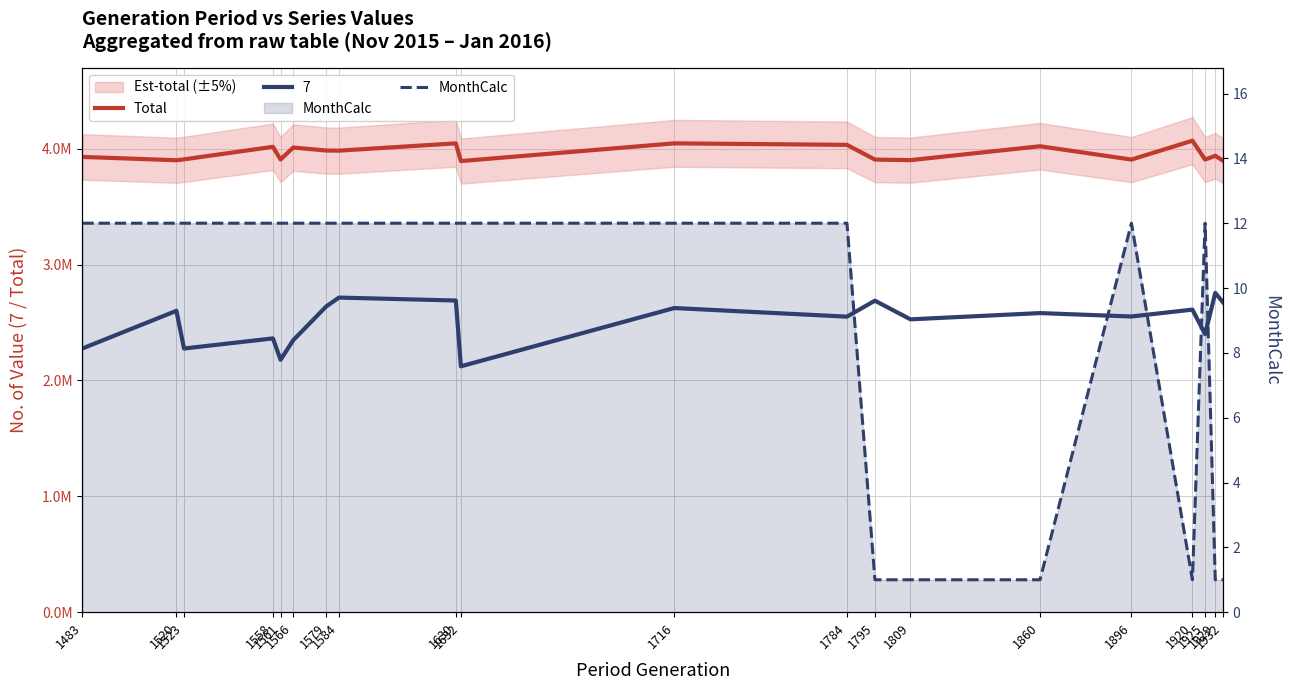

True or false: MonthCalc and Total cross at least once.

False